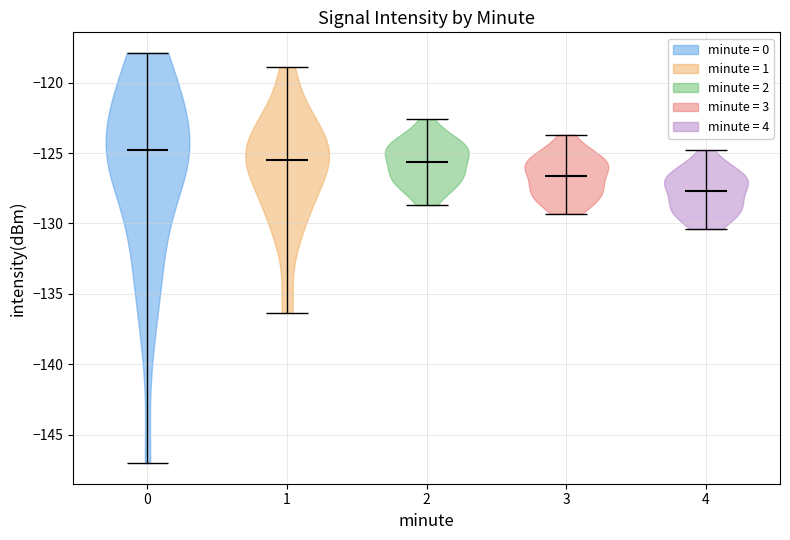

What is the lowest point the violin at x = 1 reaches on the y-axis? The values are not printed on the chart, so give them approximately, as read against the axis.

-136.5